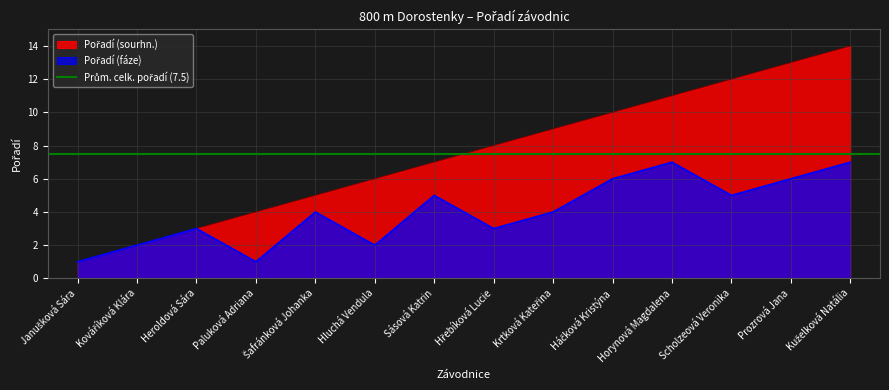

What is the sum of the Pořadí (fáze) values at Hřebíková Lucie and Sásová Katrin?

8